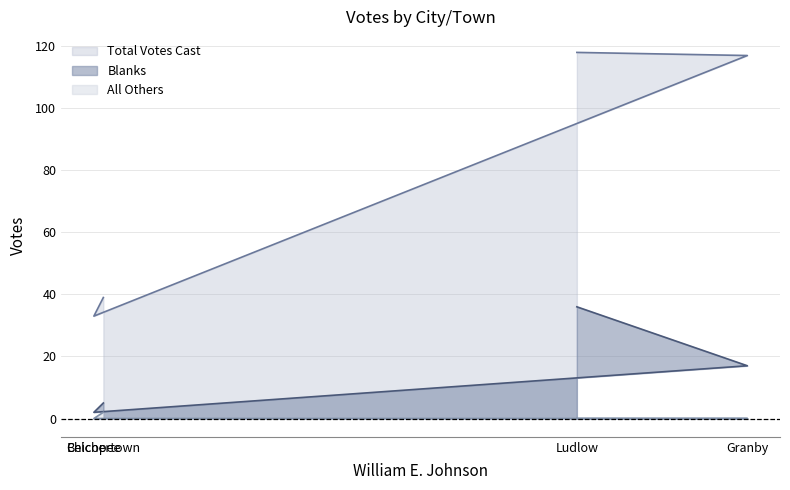

What is the maximum value for Total Votes Cast?

118